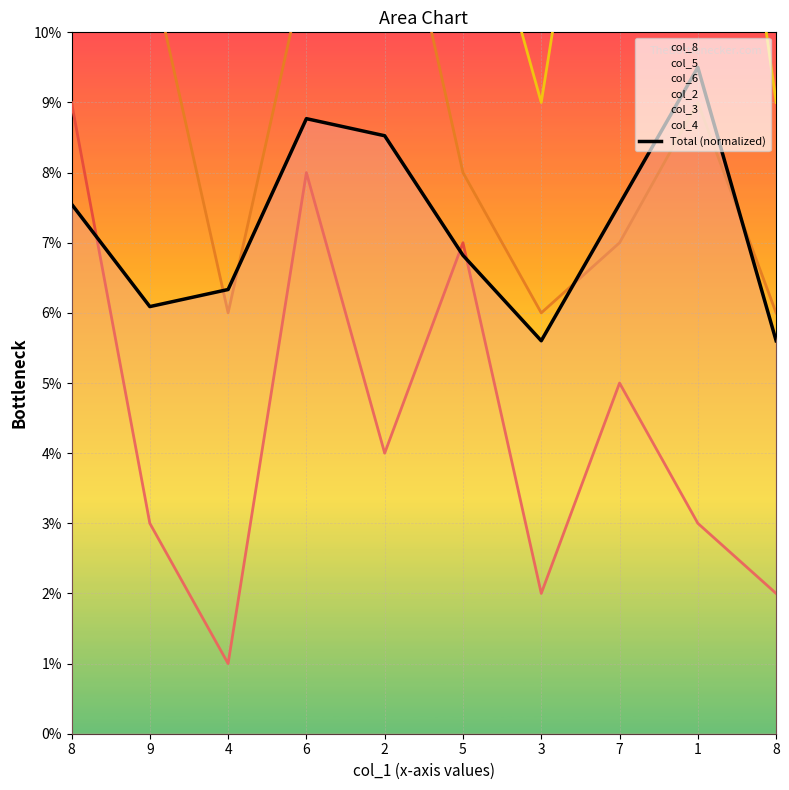

What is the greatest value displayed?

9.5